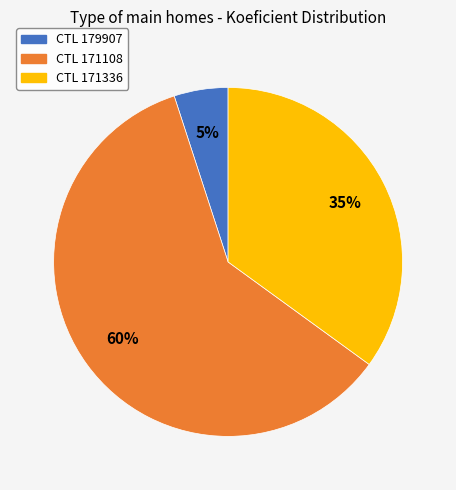

What is the smallest slice in the pie chart?

CTL 179907